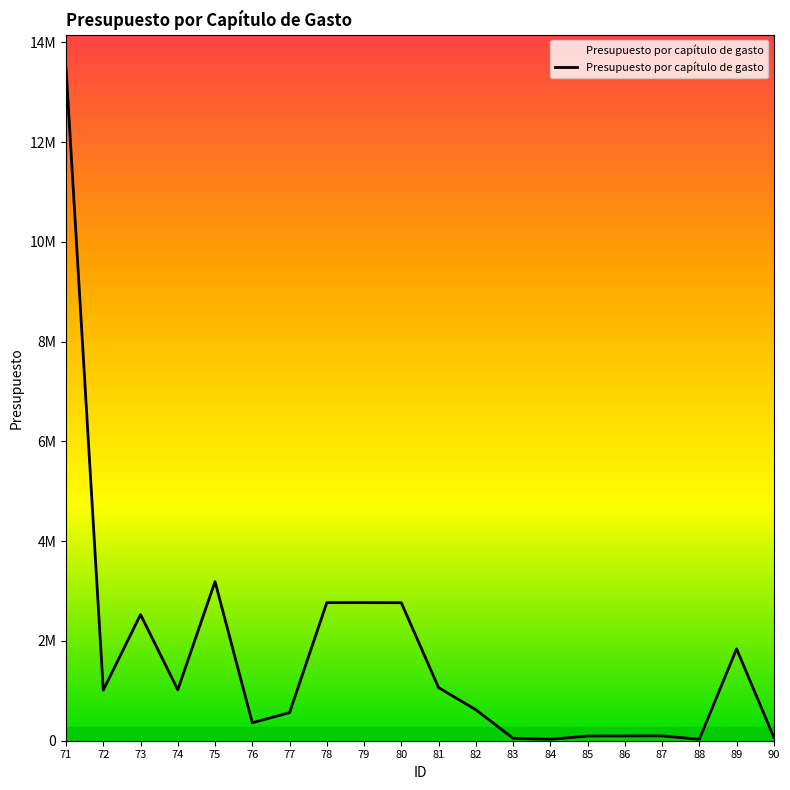

Reading left to right, transcribe all the data shown in this chart.

71=13482418.0	72=1013792.9	73=2529095.0	74=1020782.1	75=3190346.2	76=359802.6	77=563126.1	78=2768341.1	79=2769070.1	80=2766572.8	81=1065159.1	82=620967.9	83=49186.5	84=29209.1	85=94221.0	86=95493.3	87=96386.8	88=28328.3	89=1841771.5	90=68000.0